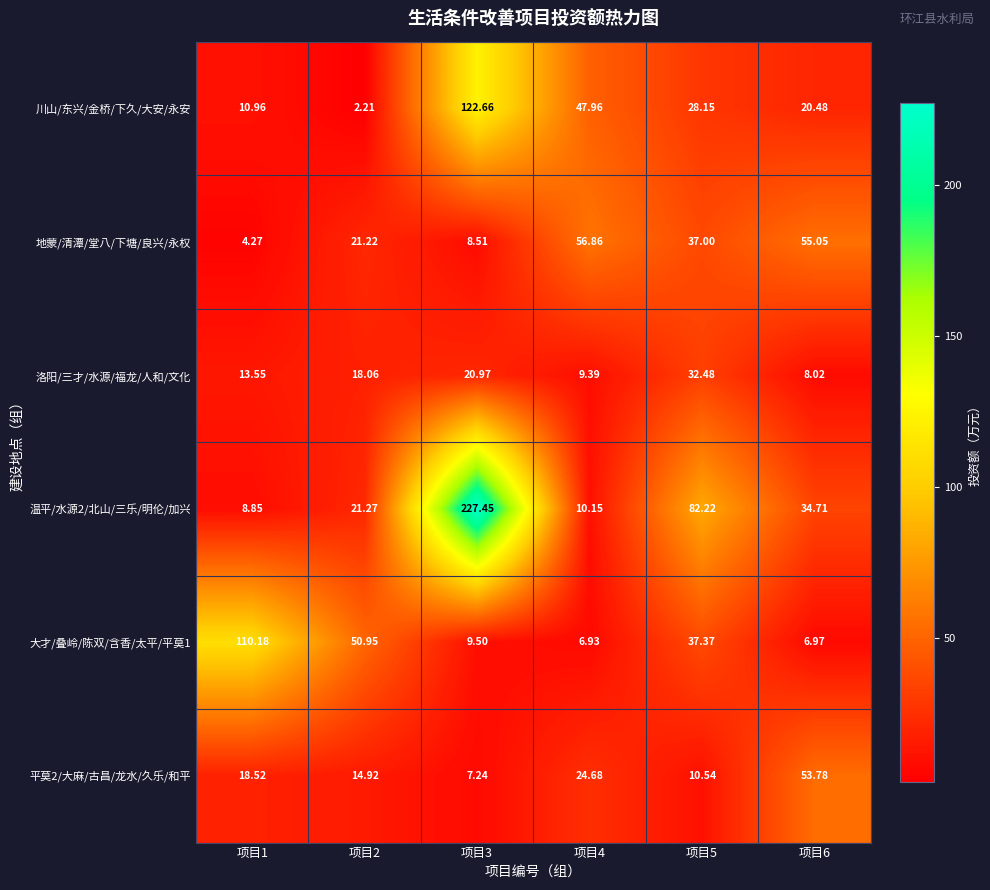

Is the value of 川山/东兴/金桥/下久/大安/永安 at 项目3 greater than the value of 地蒙/清潭/堂八/下塘/良兴/永权 at 项目2?

Yes